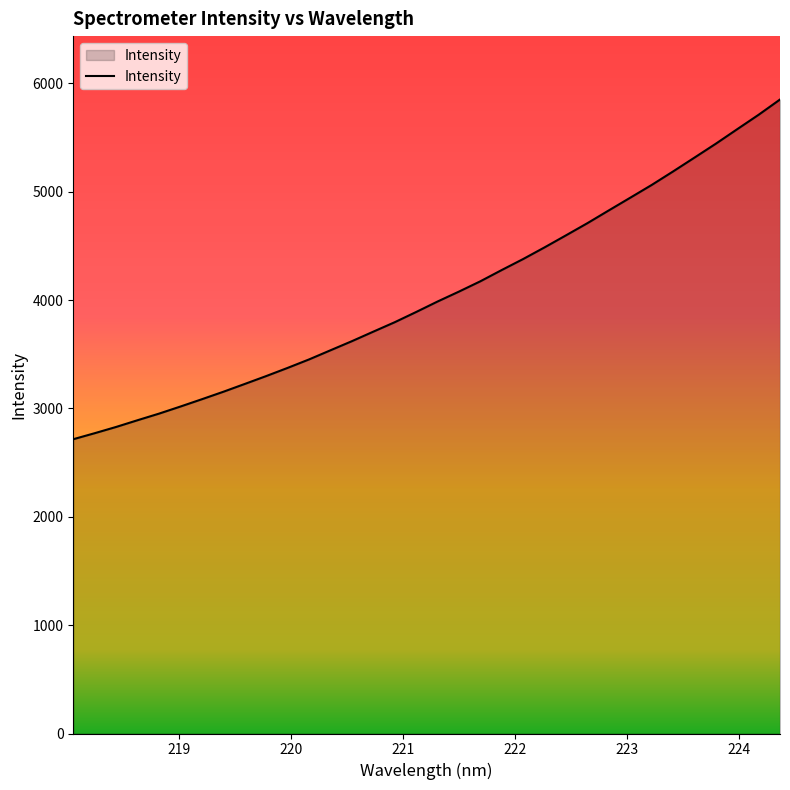

What is the sum of all values?

137931.7